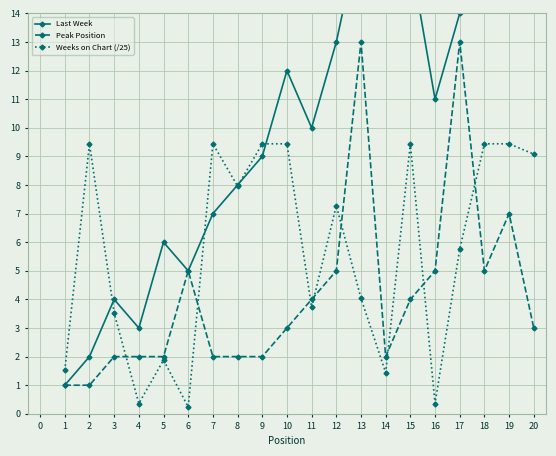

Rank the series by their maximum value, from lowest to highest.

Weeks on Chart (/25), Peak Position, Last Week